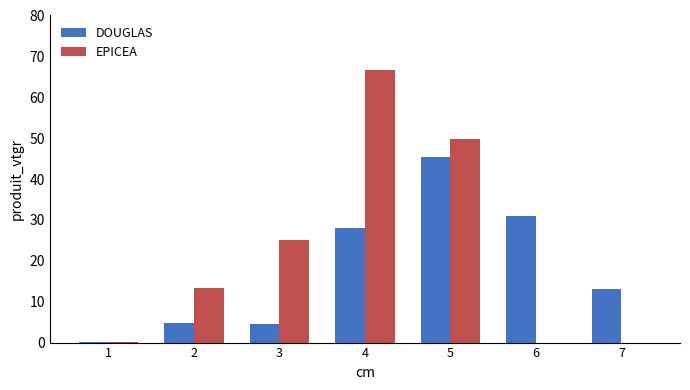

At which label is EPICEA closest to 33?

3